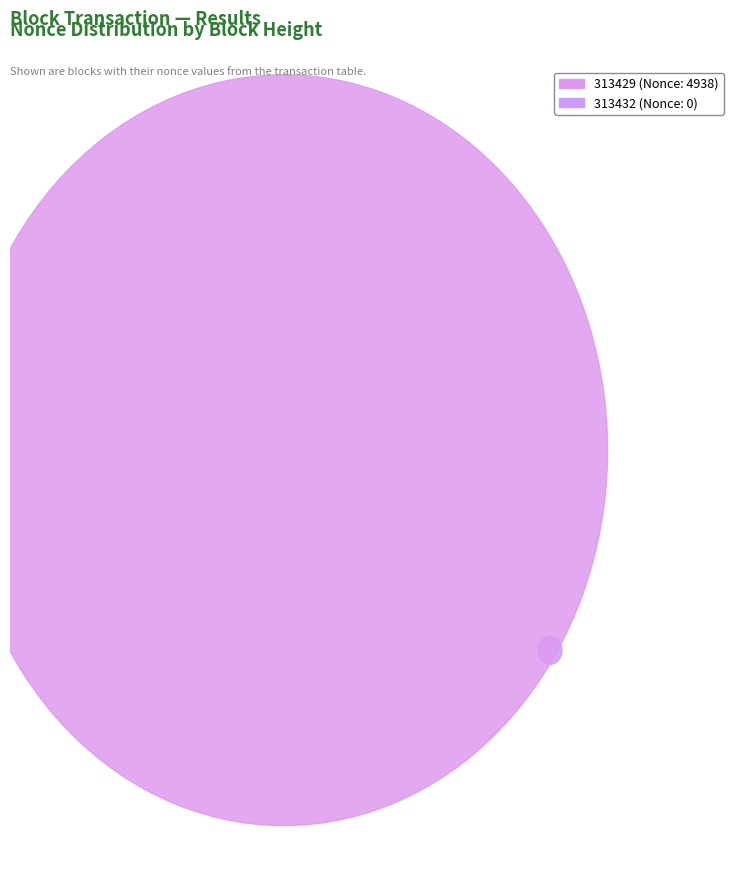

To the nearest percent, what is the difference between the 313429 and 313432 slice percentages?

100%